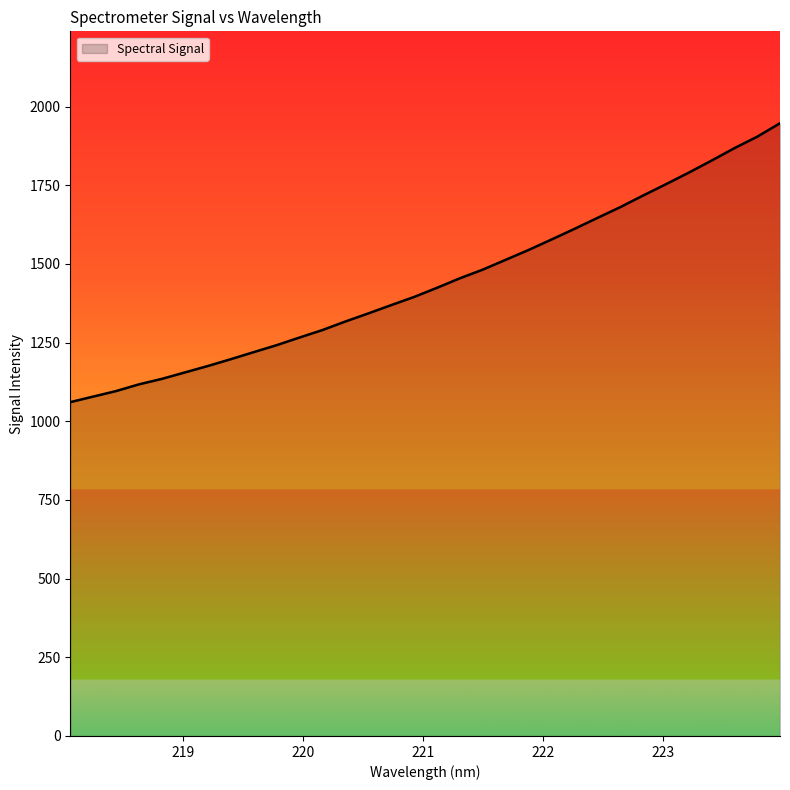

What is the smallest value displayed?

1060.8